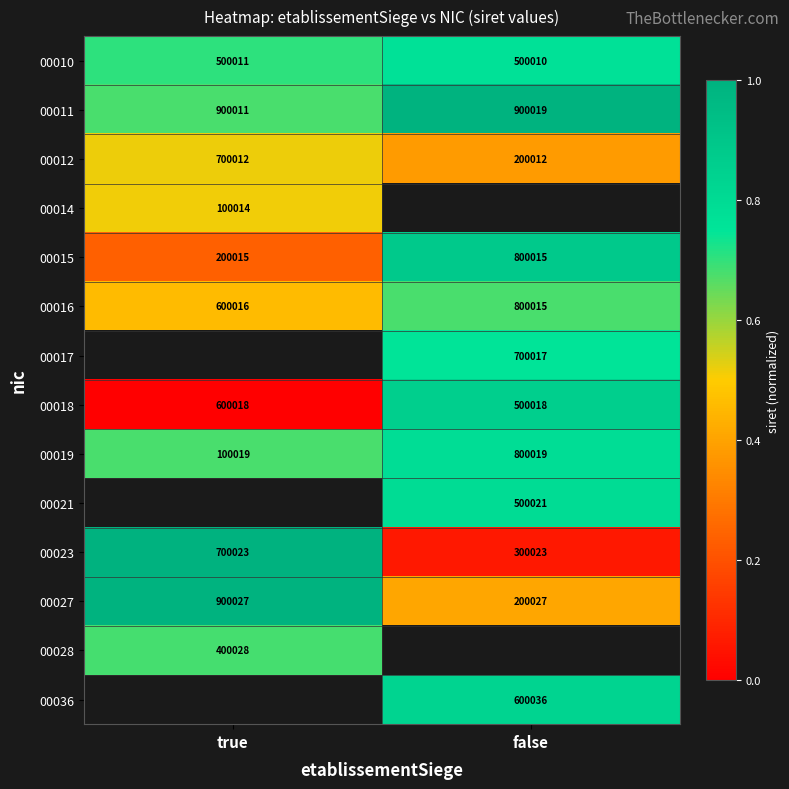

Where is 00010 nearest to the value 500010?

false